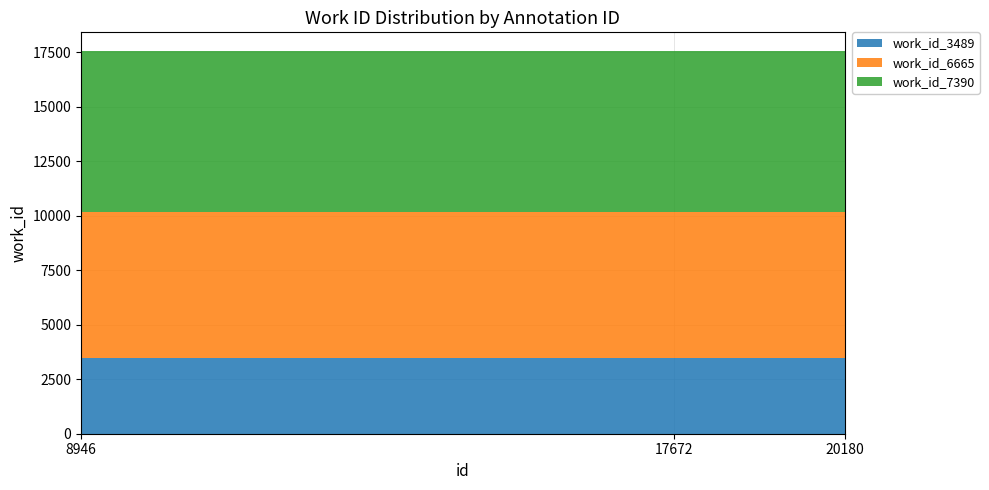

Reading left to right, list all the values displayed in this chart.

work_id_3489: 3489	3489	3489
work_id_6665: 6665	6665	6665
work_id_7390: 7390	7390	7390